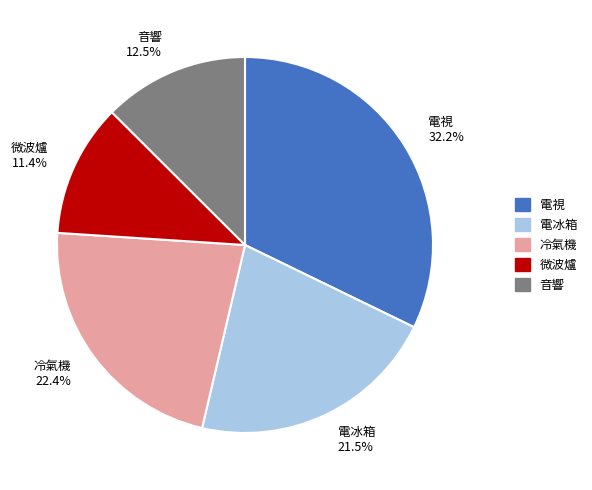

What is the ratio of the value at 電冰箱 21.5% to the value at 冷氣機 22.4%?

1.0